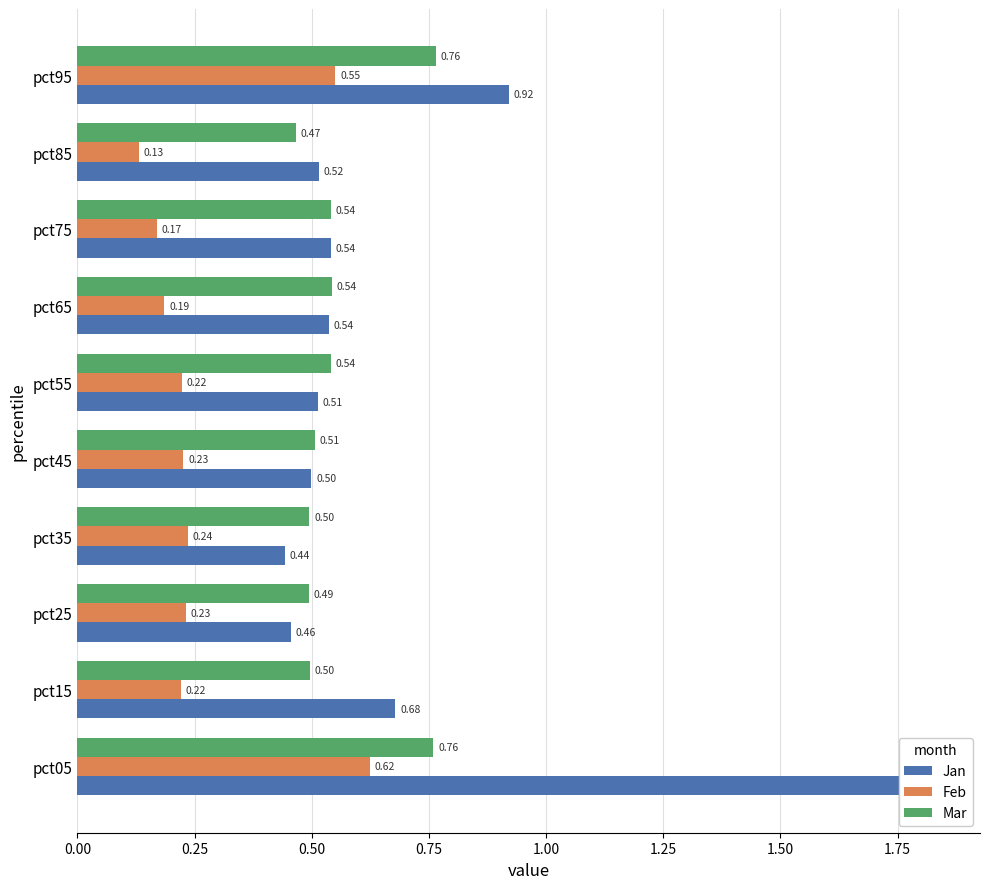

At pct35, list the series in order from largest to smallest.

Mar, Jan, Feb